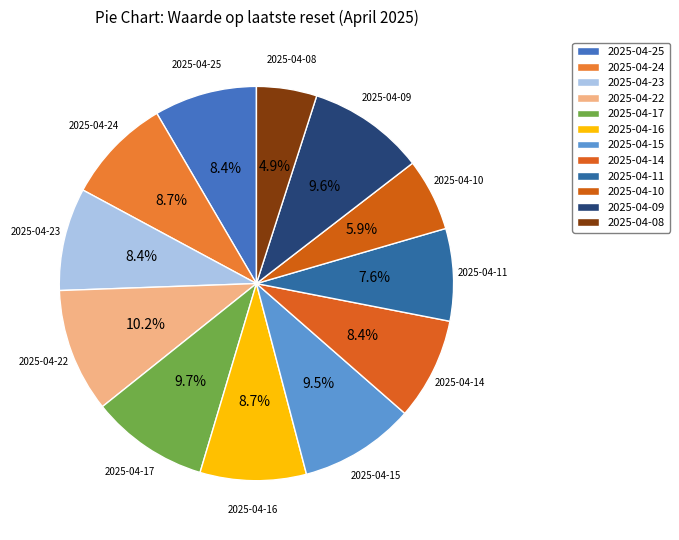

The 2025-04-11 slice represents 8% of the pie. True or false?

True